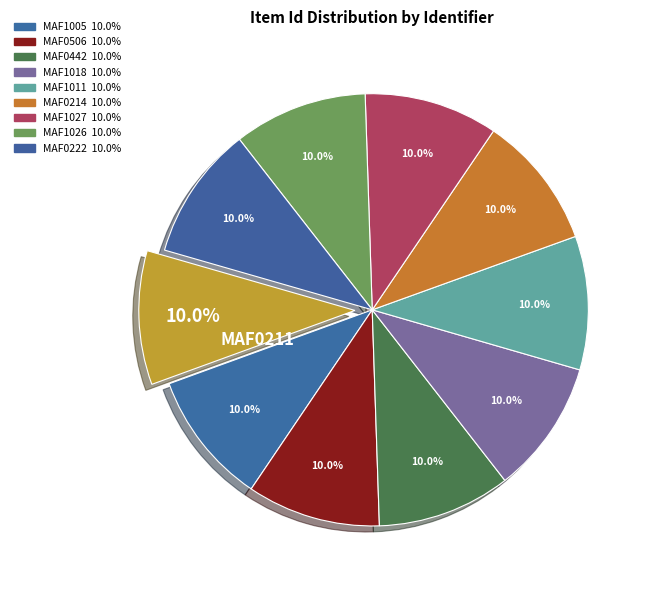

How many slices are in this pie chart?

10